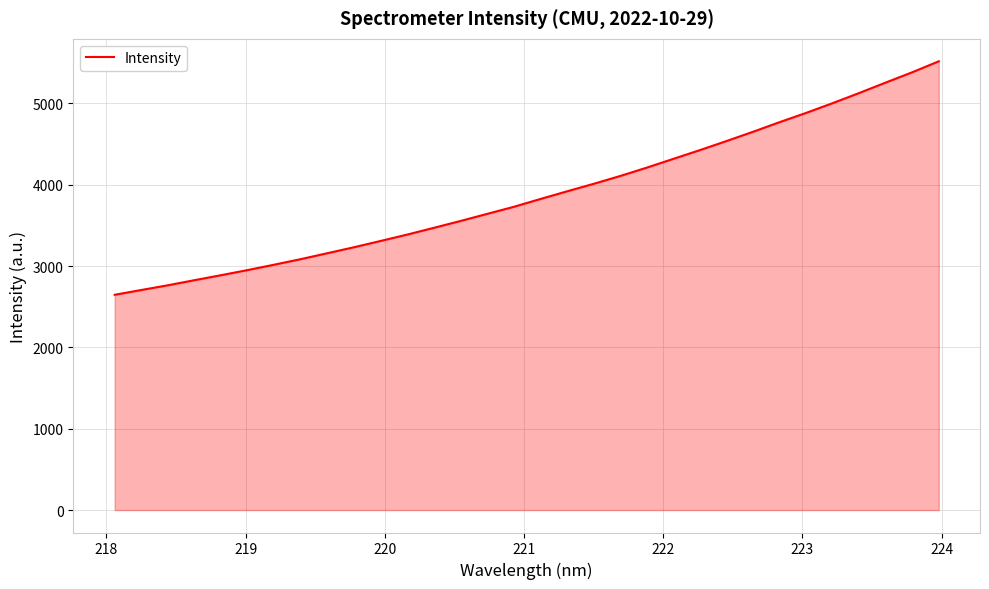

What is the difference between the maximum and minimum values?

2871.0